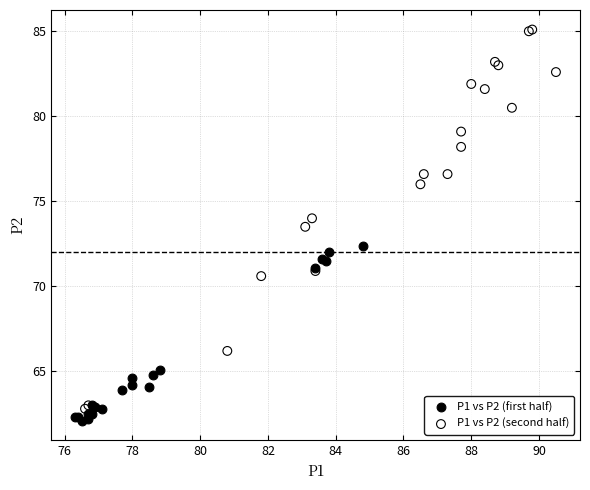

Which series has the widest spread of Y values?

P1 vs P2 (second half)